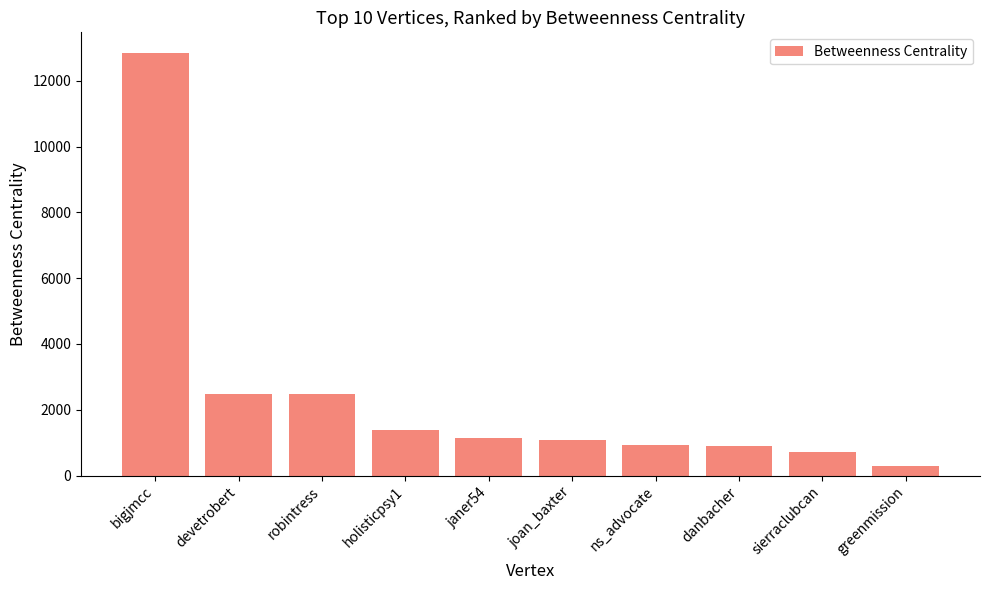

What is the sum of the values at danbacher and robintress?

3389.2